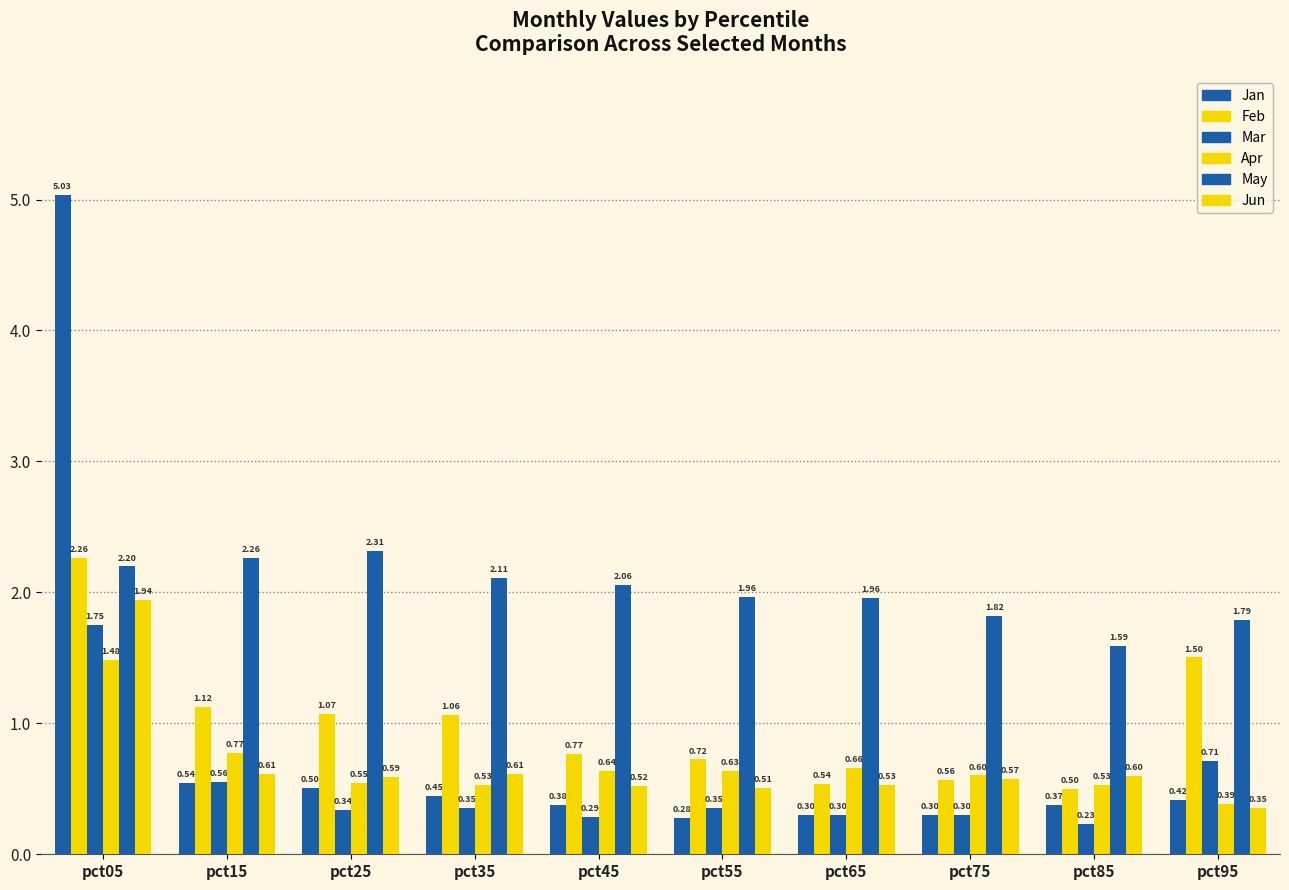

What is the total value across all series at pct15?

5.9